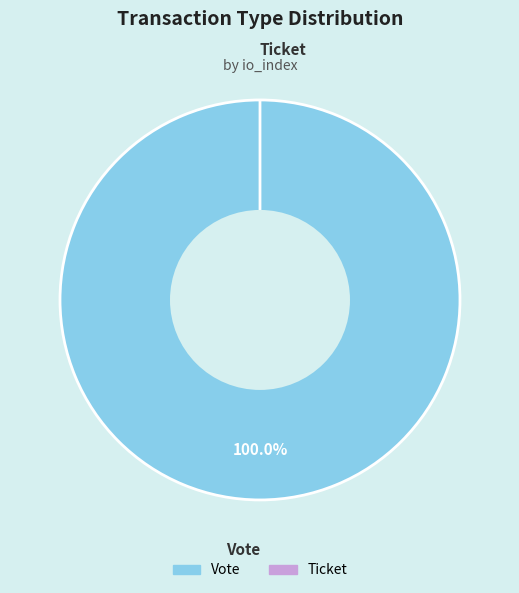

Does Ticket represent more than half of the total?

No